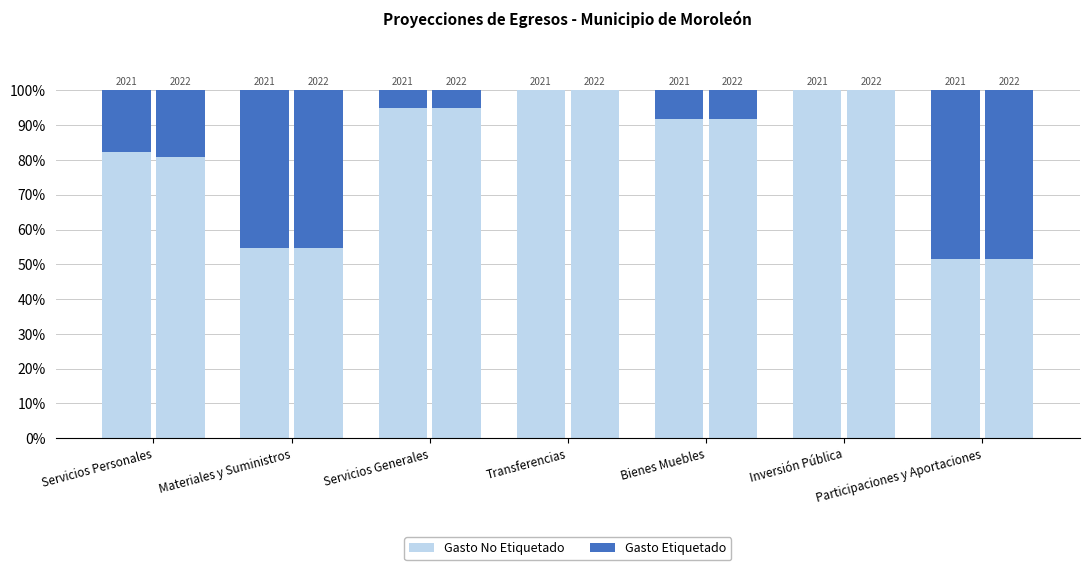

Reading left to right, extract all data points from this chart.

Gasto No Etiquetado: Servicios Personales=82.4	Materiales y Suministros=54.6	Servicios Generales=94.9	Transferencias=100.0	Bienes Muebles=91.8	Inversión Pública=100.0	Participaciones y Aportaciones=51.4
Gasto Etiquetado: Servicios Personales=17.6	Materiales y Suministros=45.4	Servicios Generales=5.1	Transferencias=0.0	Bienes Muebles=8.2	Inversión Pública=0.0	Participaciones y Aportaciones=48.6